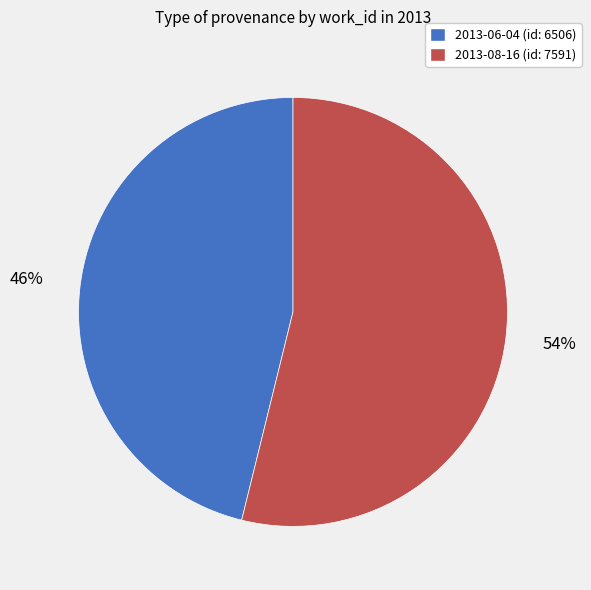

To the nearest percent, what portion does 2013-06-04 (id: 6506) represent?

46%